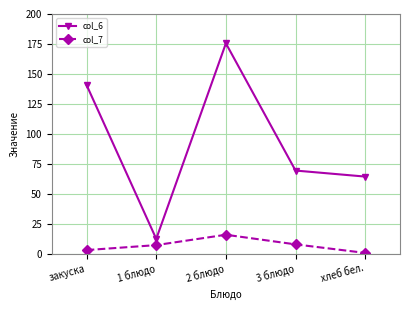

What are all the series names shown in the legend?

col_6, col_7